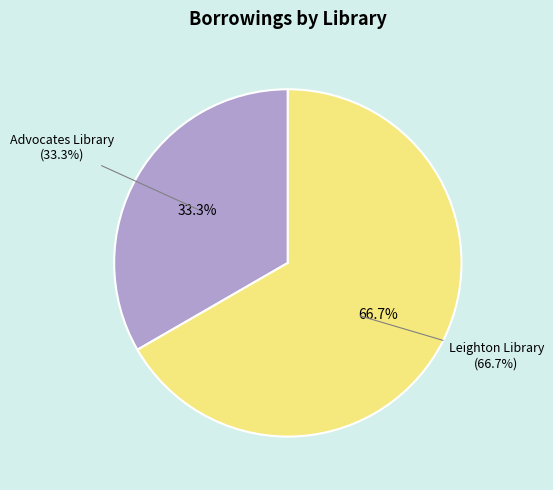

Is the sum of Advocates Library and Leighton Library greater than half?

Yes